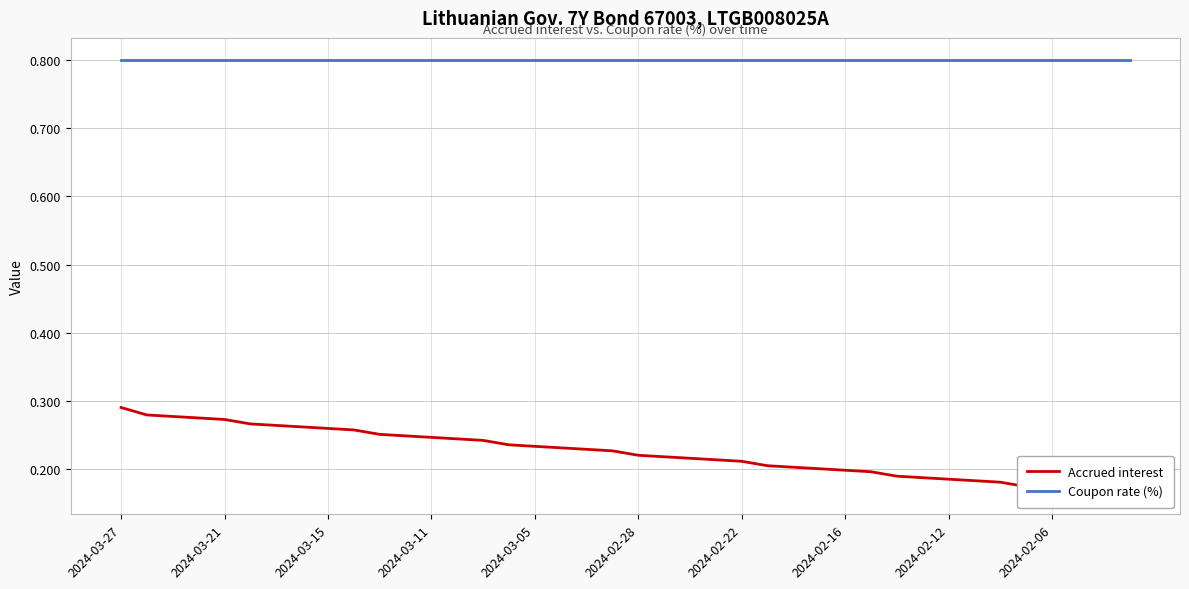

What is the smallest value displayed?

0.2